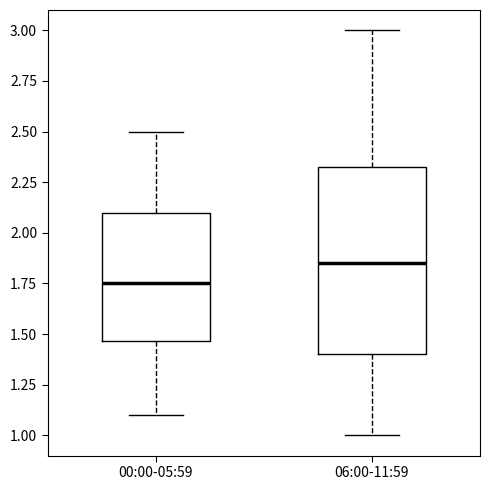

Which box has the lowest median line?

00:00-05:59